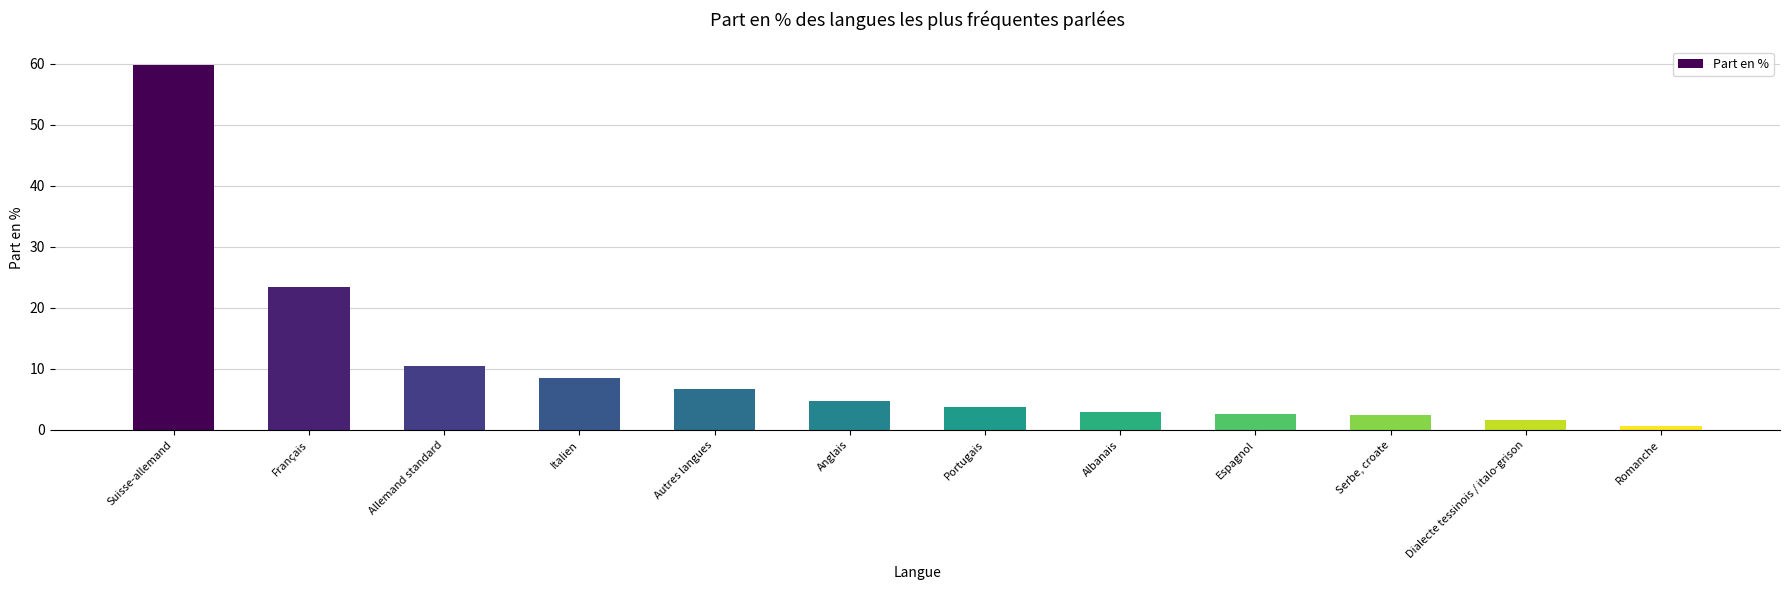

At which label does the data first exceed 4?

Suisse-allemand